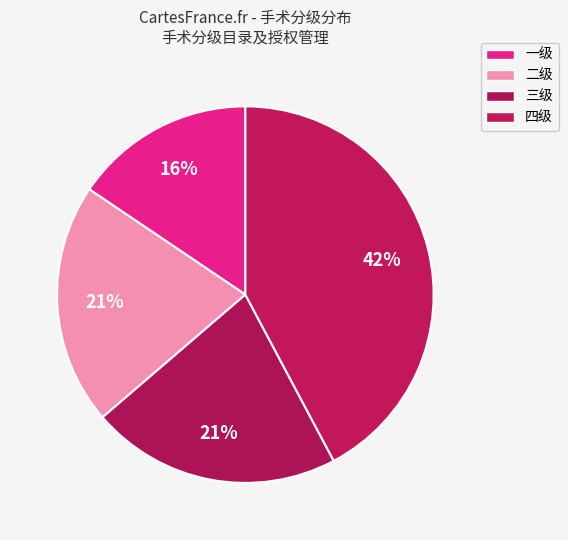

Is there any slice that represents more than half of the pie?

No